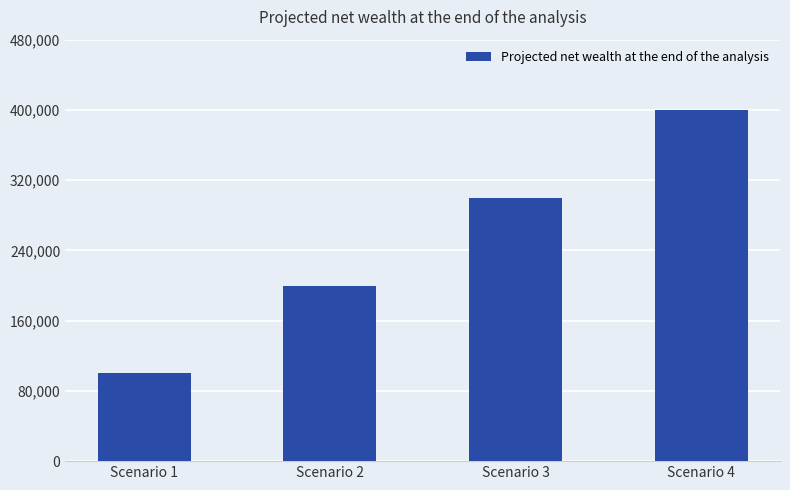

What value does the data have at Scenario 2?

200000